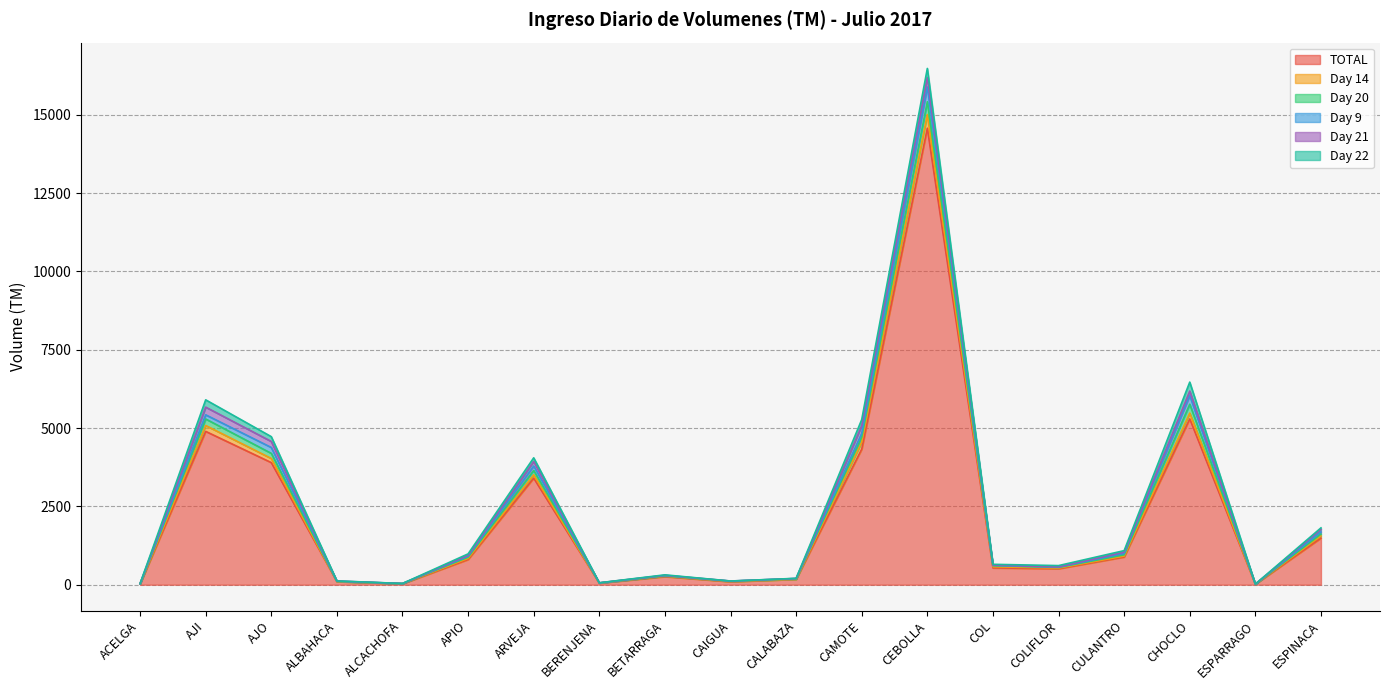

What is the total value across all series at CAMOTE?

5270